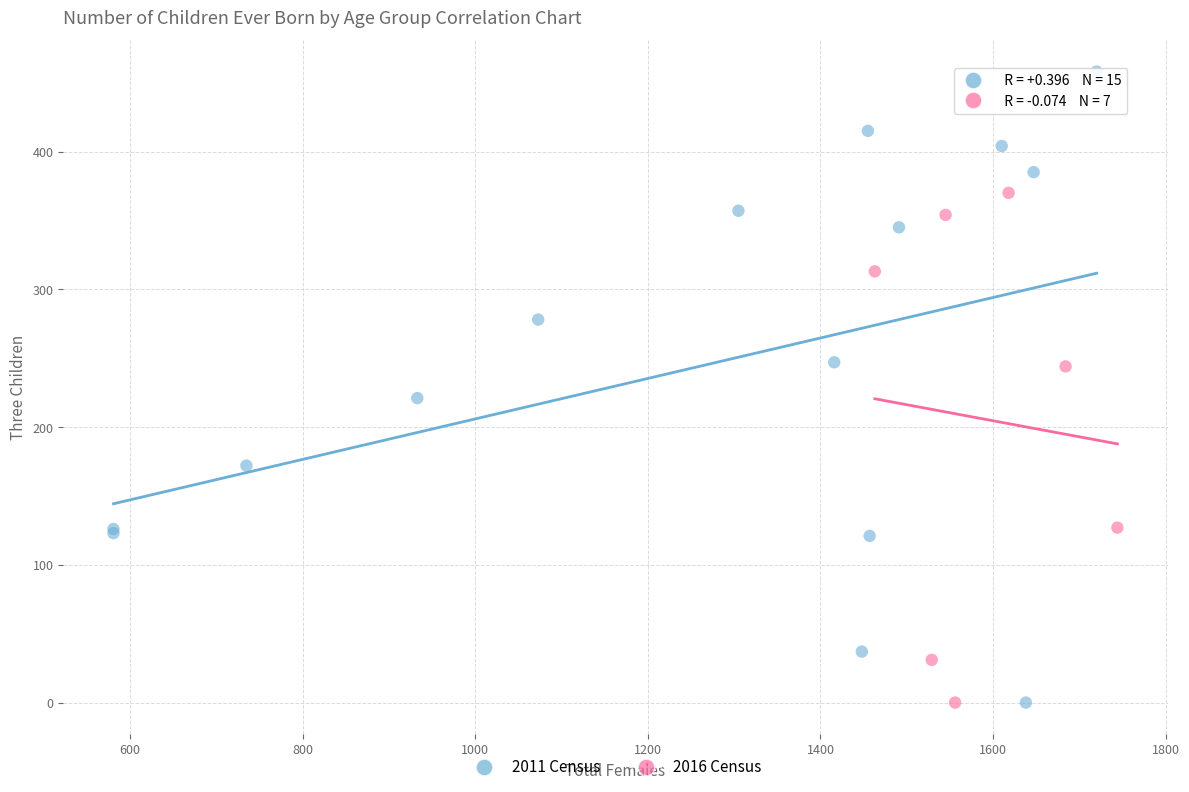

Which series contains the highest Y value?

2011 Census